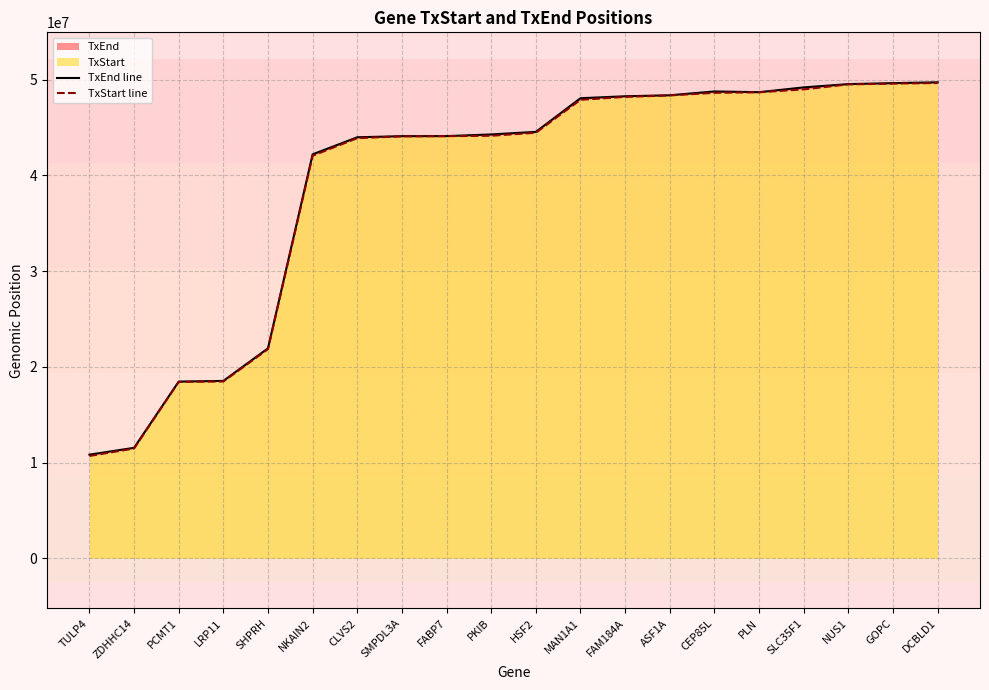

What is the label of the 18th point from the right?

PCMT1